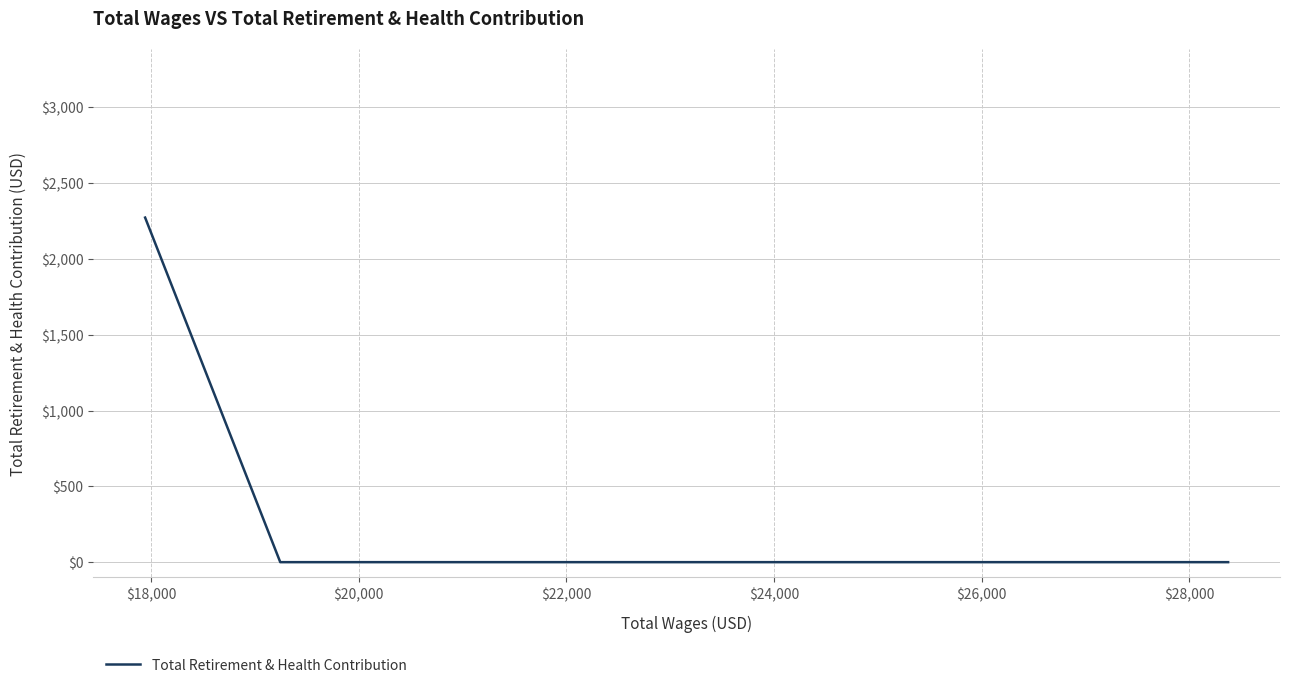

True or false: the data shows -1155 at $16,000.

False